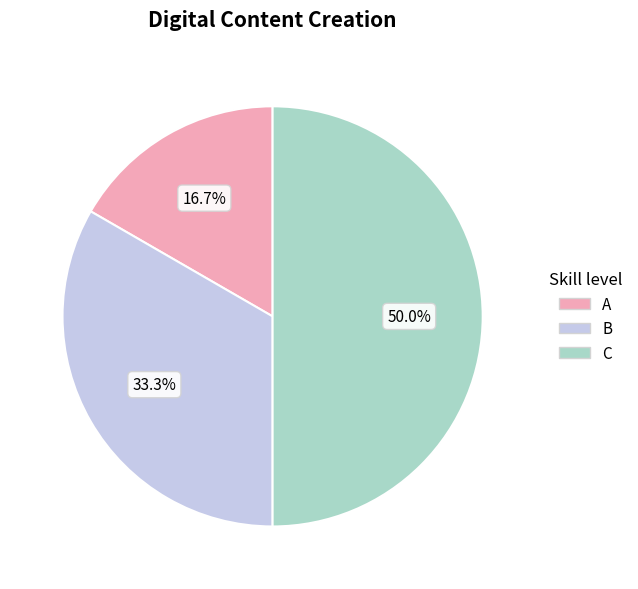

Rank the categories by value from lowest to highest.

A, B, C